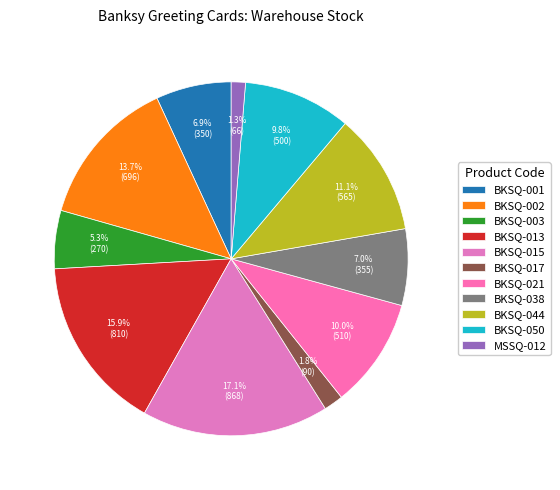

How many slices are in this pie chart?

11